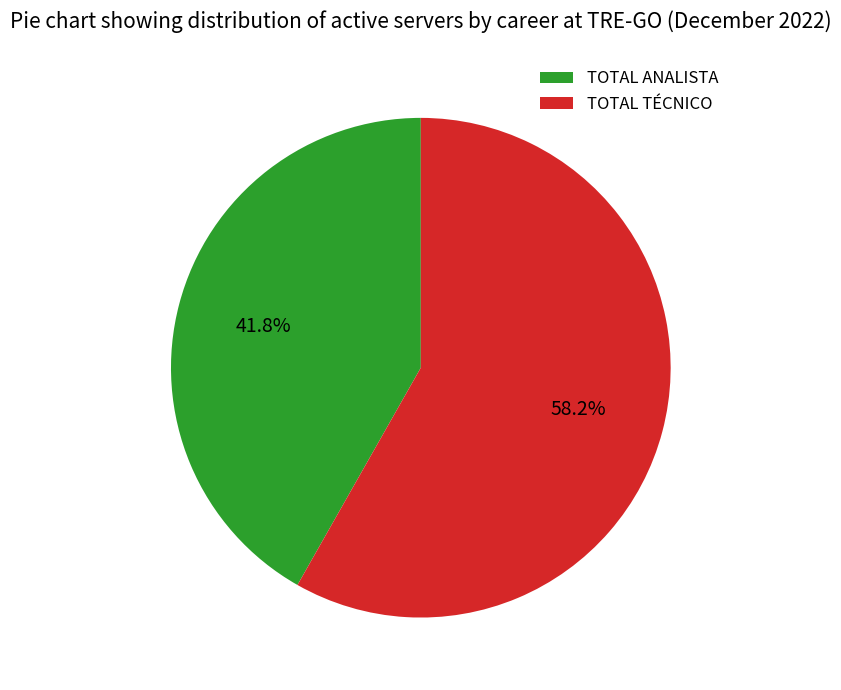

To the nearest percent, what is the difference between the largest and smallest slice percentages?

16%